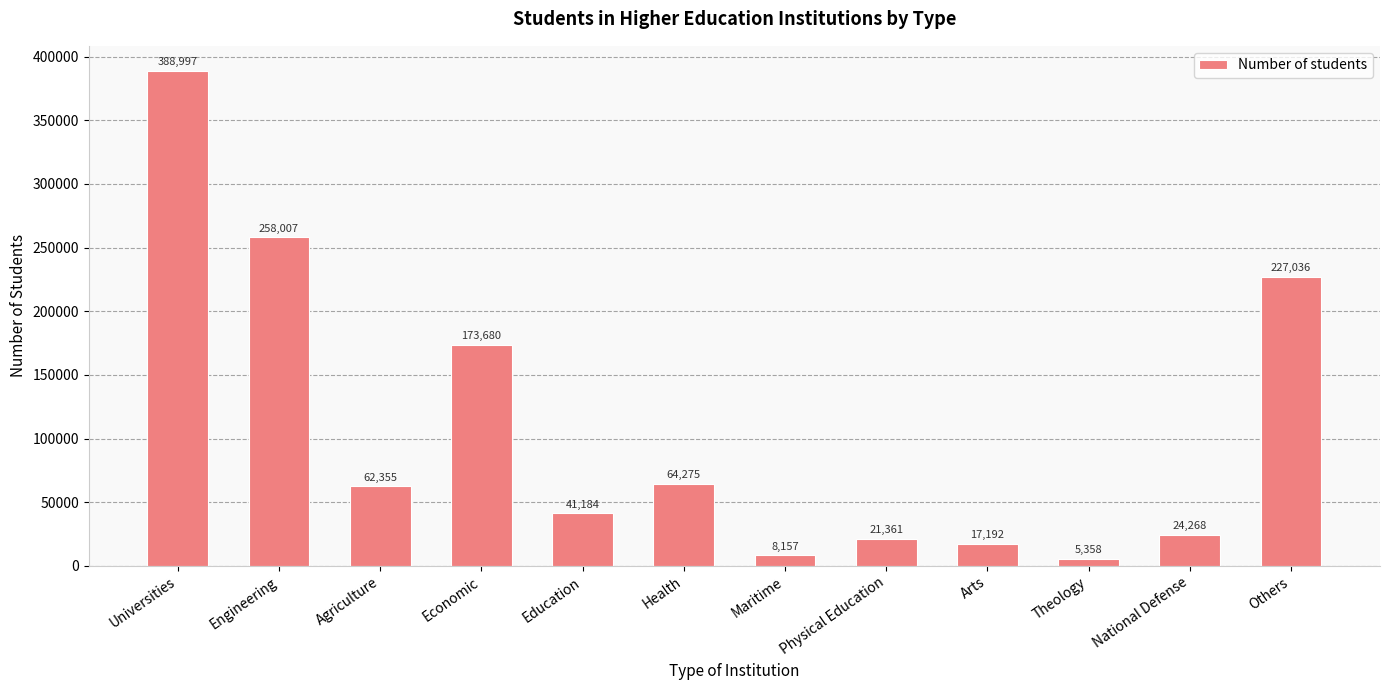

What is the value of the 6th bar from the left?

64275